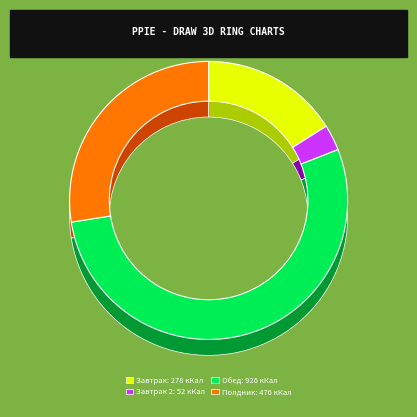

What percentage is the Полдник slice, to the nearest percent?

27%